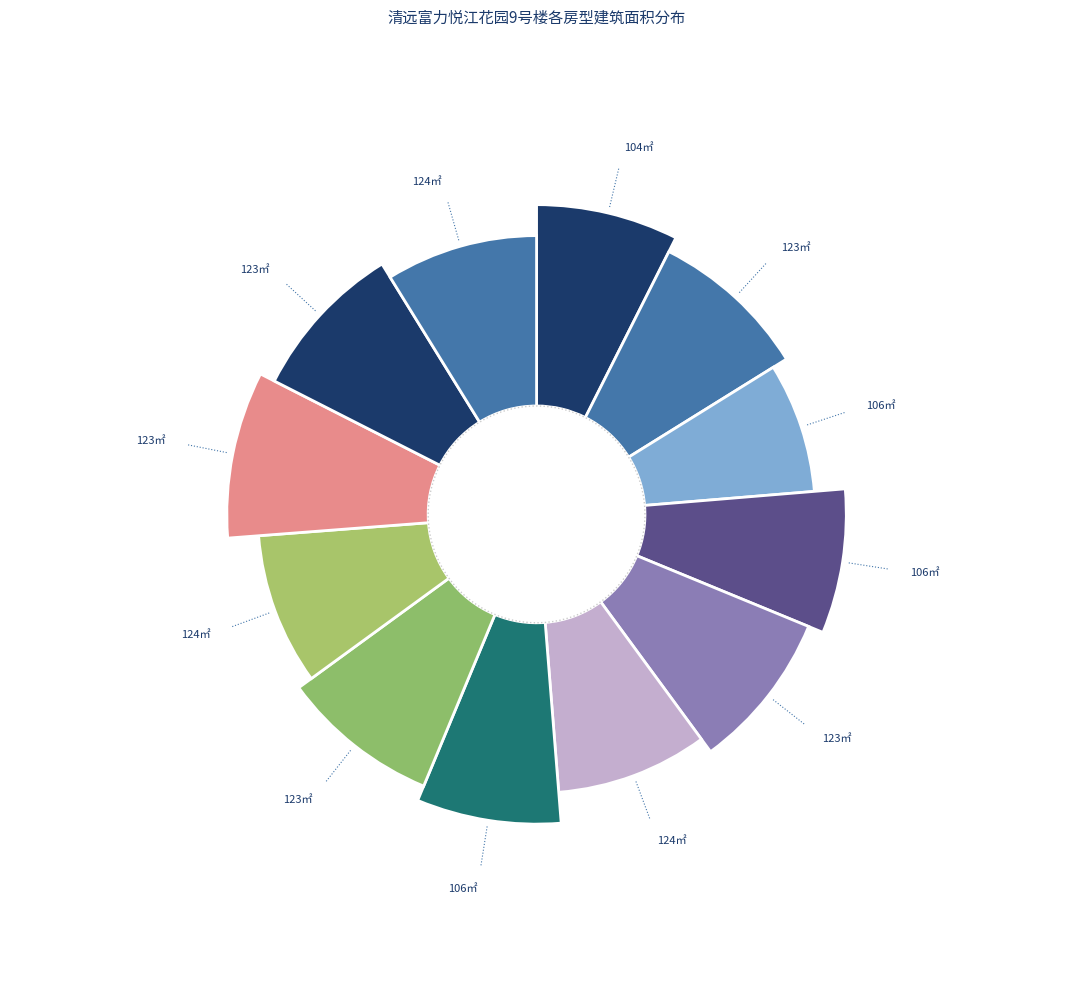

Does 9号楼201 account for over 50% of the chart?

No